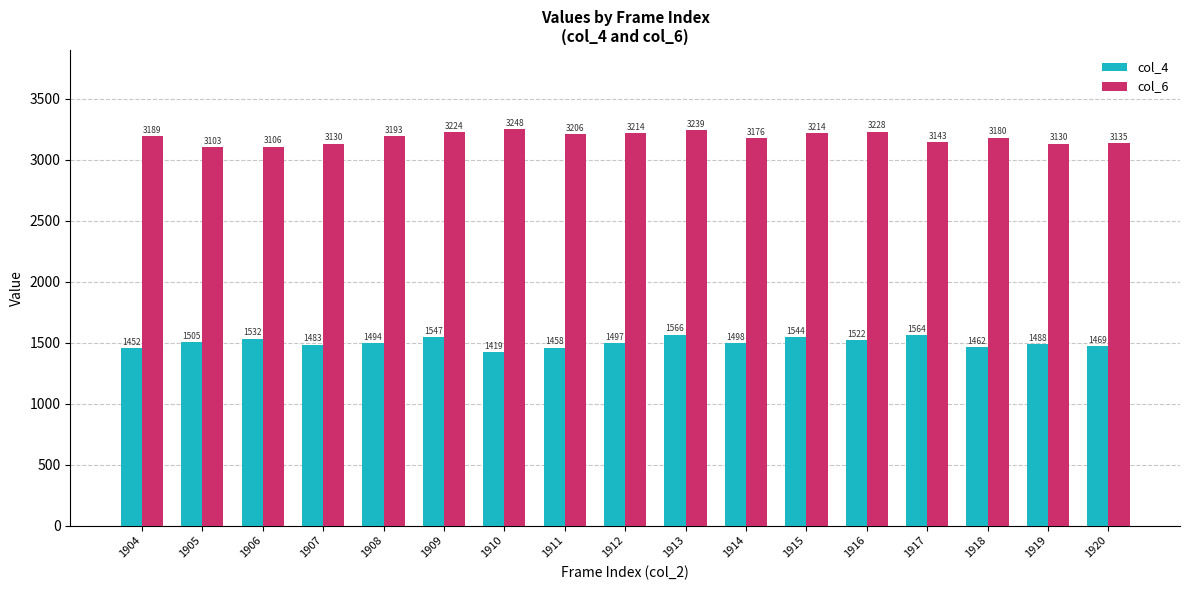

What is the value of the col_6 bar at the 5th from the left?

3193